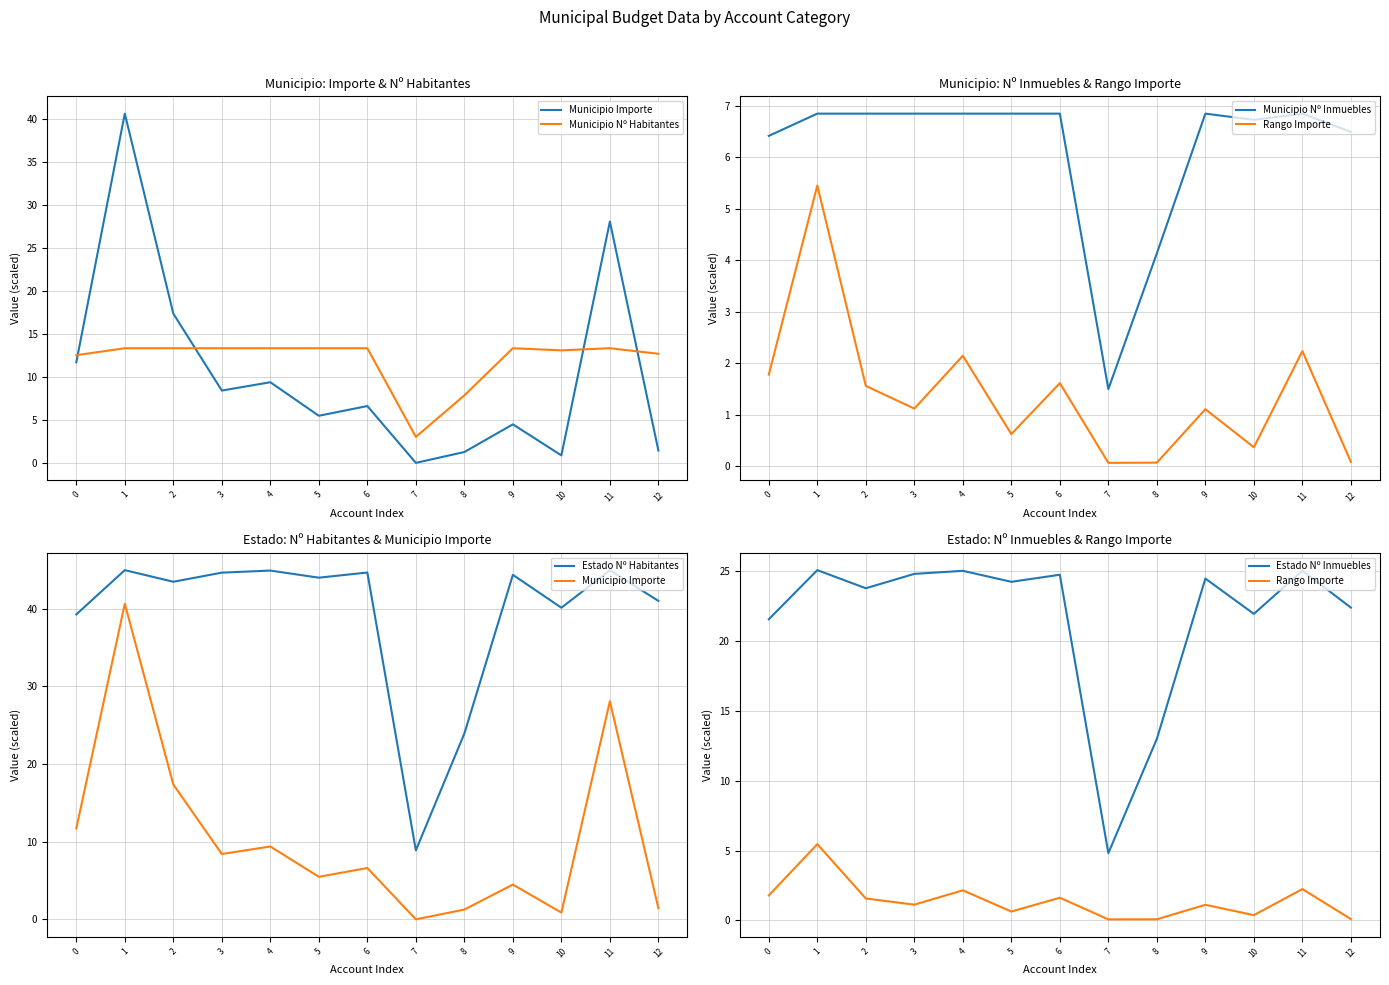

Which category has the highest value across all series?

1